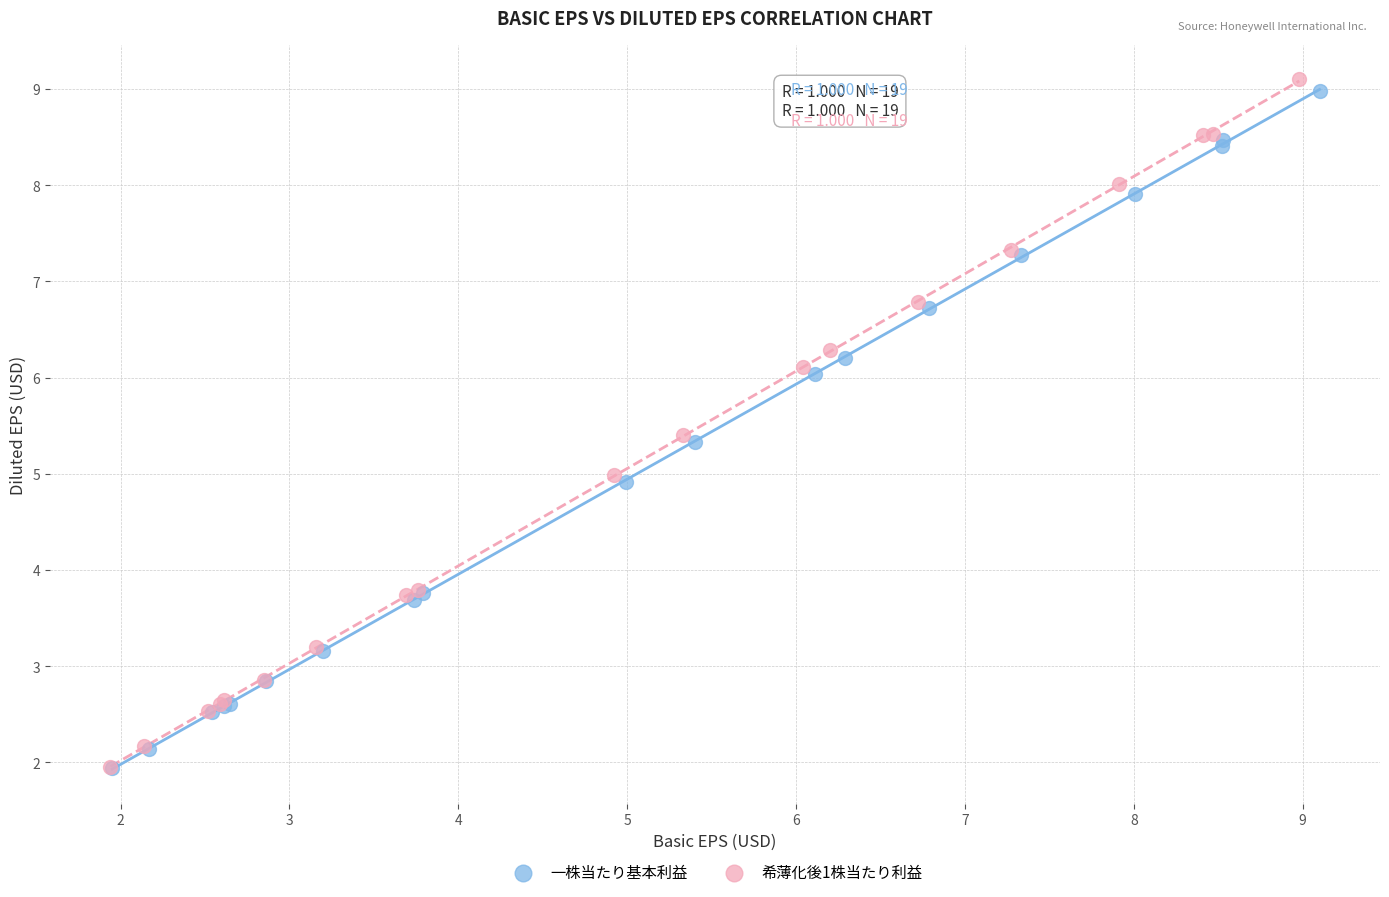

What are all the series names shown in the legend?

一株当たり基本利益, 希薄化後1株当たり利益